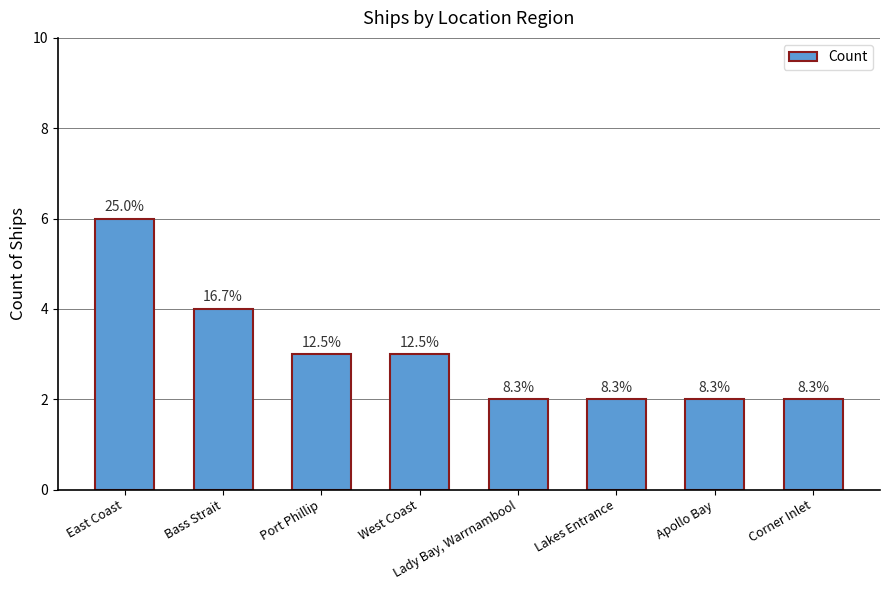

At which category does the chart reach its peak across all series?

East Coast